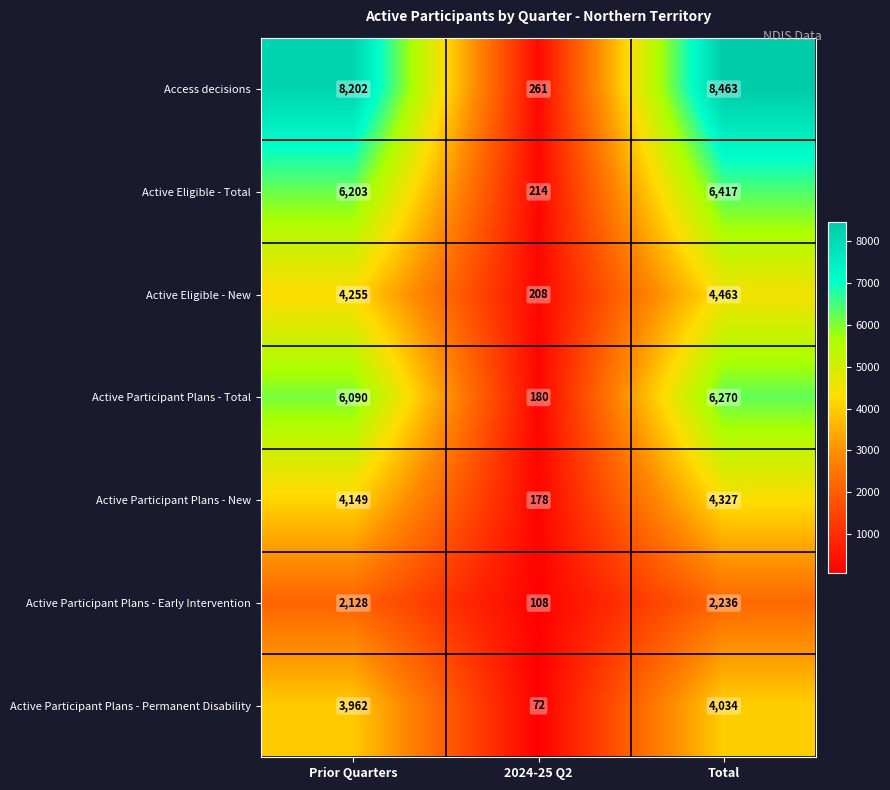

Which series has the largest range (max minus min)?

Access decisions